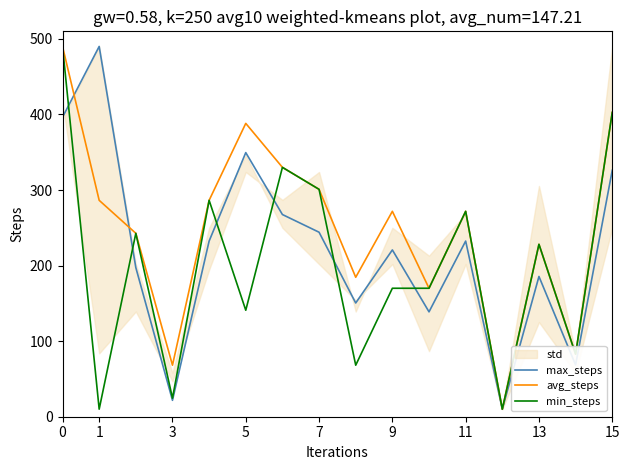

The min_steps series shows 228.2 at 13. True or false?

True